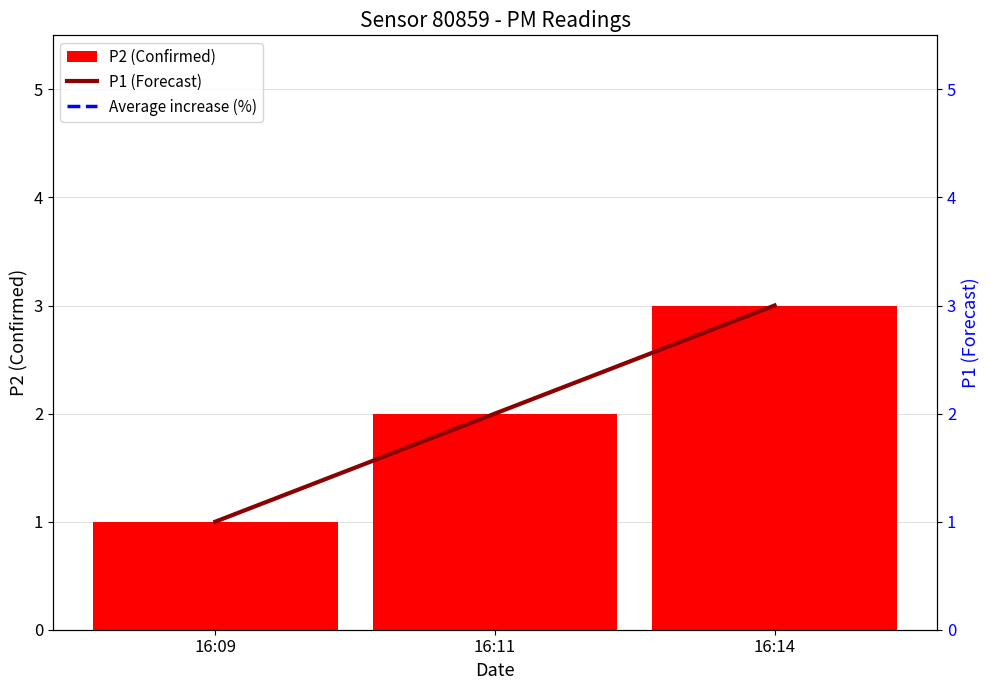

At which category is the sum across all series the highest?

16:14